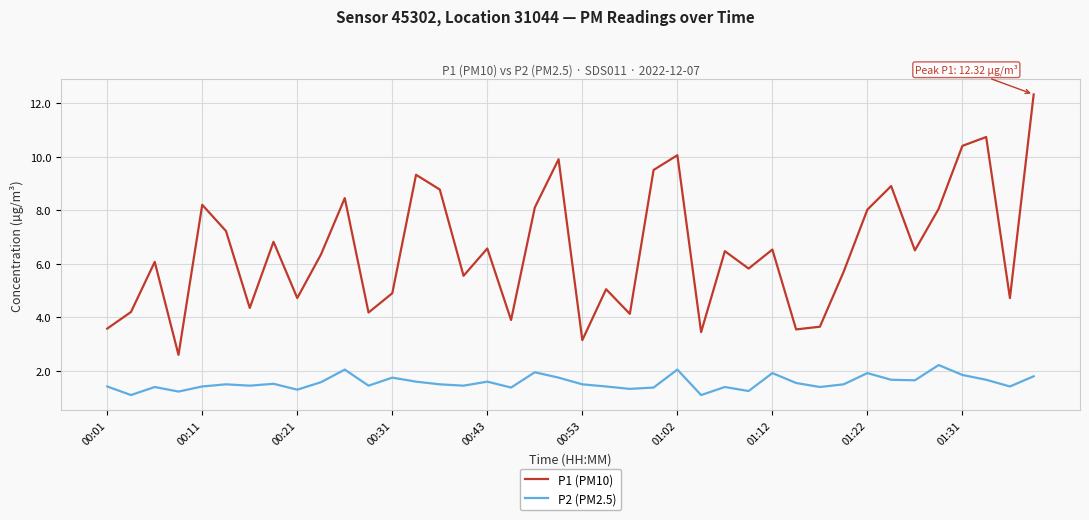

True or false: P1 (PM10) and P2 (PM2.5) intersect in this chart.

False